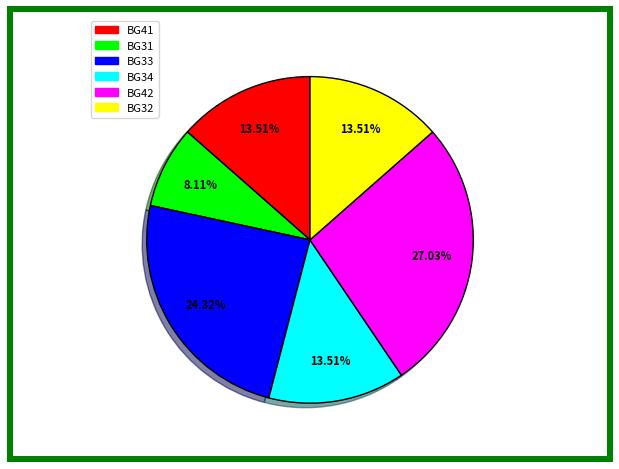

Is there any slice that represents more than half of the pie?

No